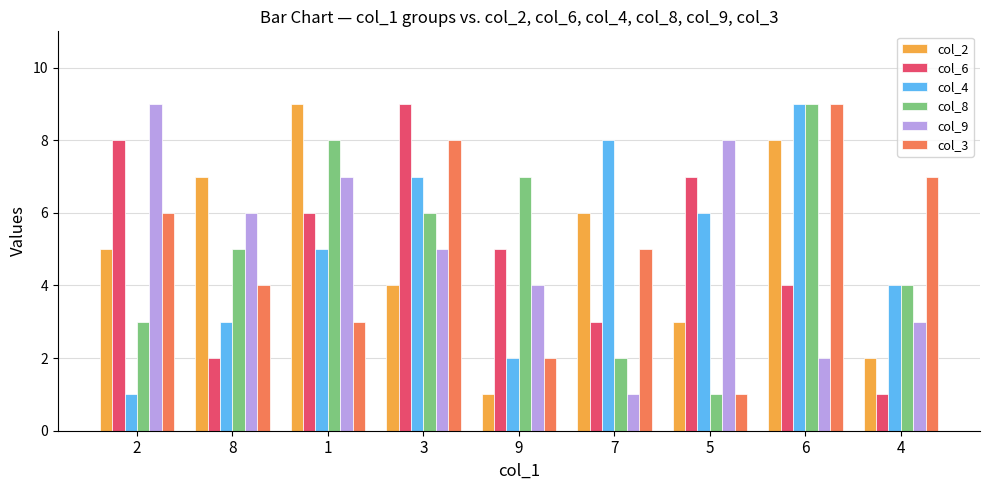

At which label does col_6 reach its peak?

3